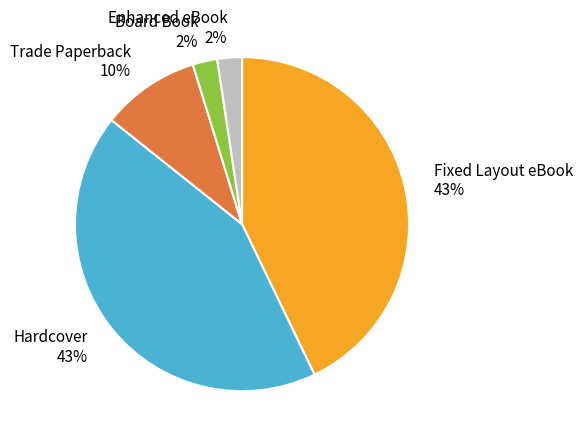

Is Board Book the majority of the pie?

No